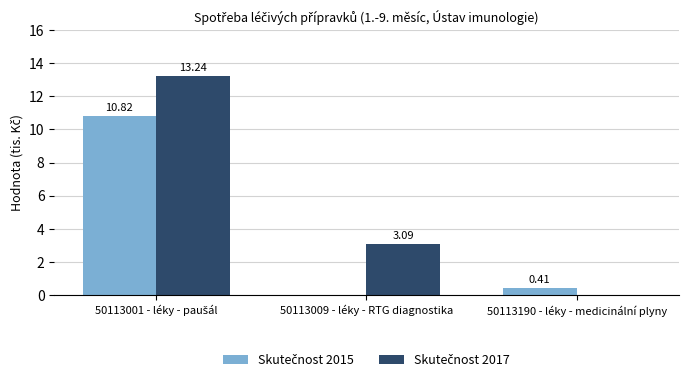

Where is Skutečnost 2015 nearest to the value 5?

50113190 - léky - medicinální plyny